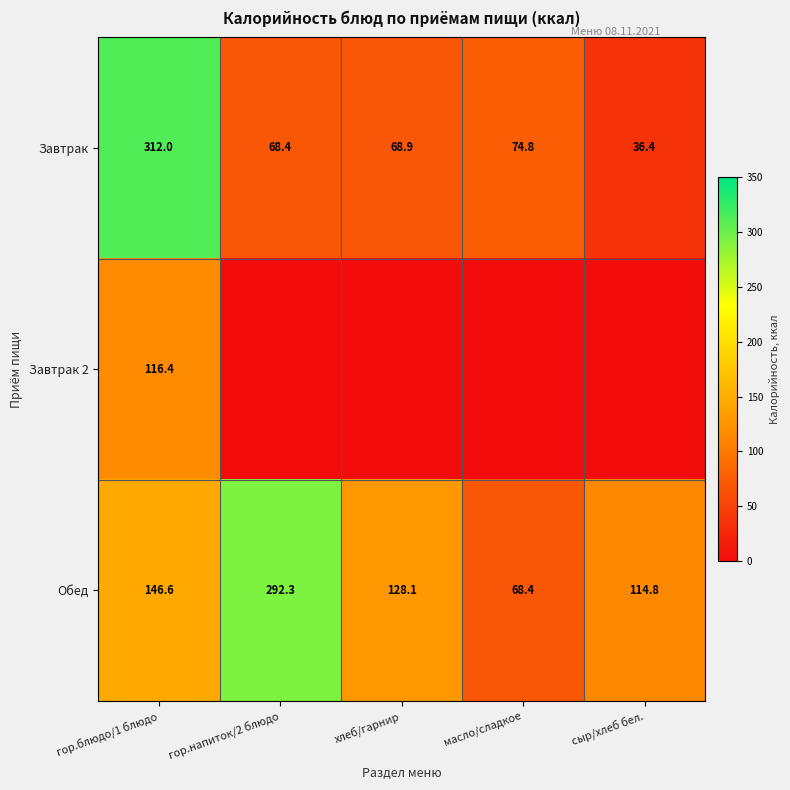

Rank the categories by Завтрак value from highest to lowest.

гор.блюдо/1 блюдо, масло/сладкое, хлеб/гарнир, гор.напиток/2 блюдо, сыр/хлеб бел.